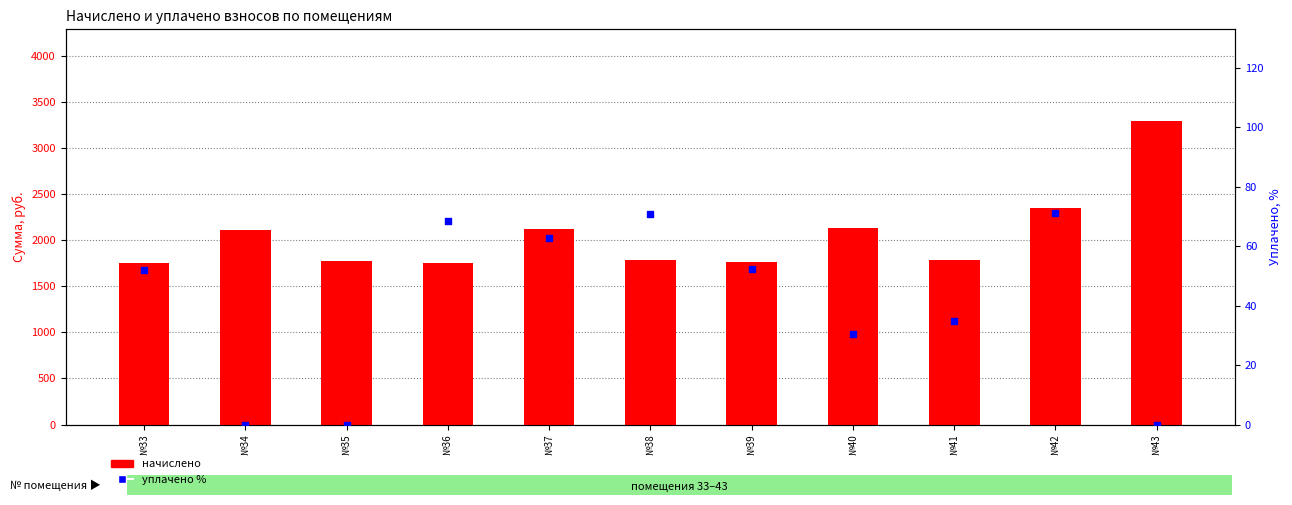

What are all the series names shown in the legend?

начислено, уплачено %